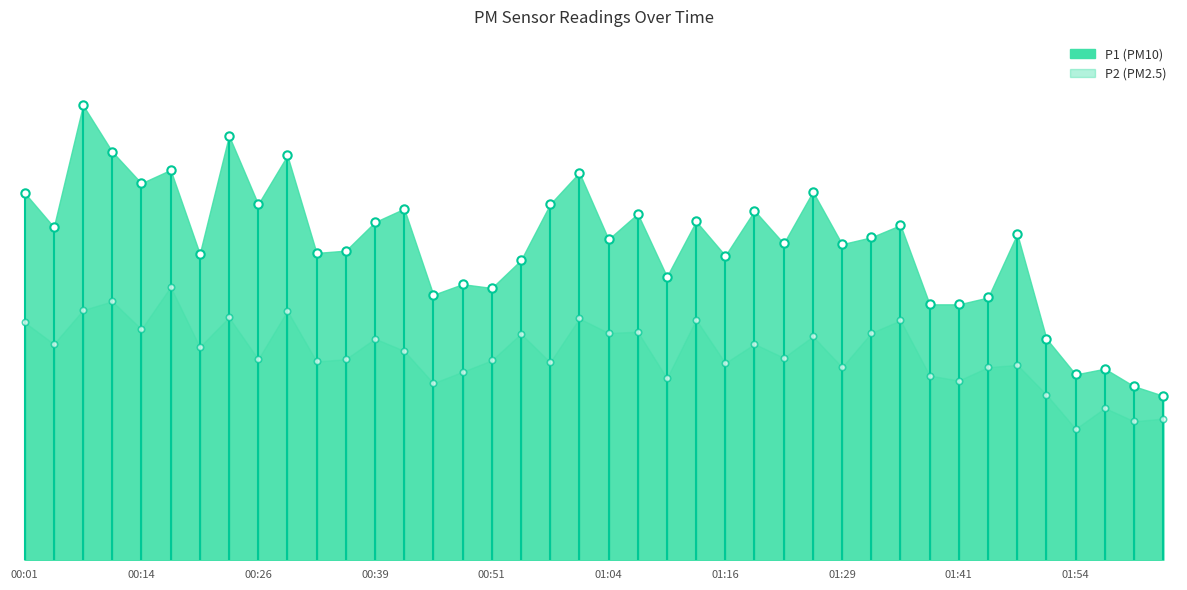

Reading left to right, extract all data points from this chart.

P1: 00:01=9.7	00:04=8.8	00:08=11.9	00:11=10.7	00:14=9.9	00:17=10.2	00:20=8.1	00:23=11.2	00:26=9.3	00:30=10.6	00:33=8.1	00:36=8.1	00:39=8.9	00:42=9.2	00:45=7.0	00:48=7.2	00:51=7.2	00:54=7.9	00:58=9.3	01:01=10.2	01:04=8.4	01:07=9.1	01:10=7.5	01:13=8.9	01:16=8.0	01:20=9.2	01:23=8.3	01:26=9.7	01:29=8.3	01:32=8.5	01:35=8.8	01:38=6.7	01:41=6.7	01:45=6.9	01:48=8.6	01:51=5.8	01:54=4.9	01:57=5.0	02:00=4.6	02:03=4.3
P2: 00:01=6.2	00:04=5.7	00:08=6.6	00:11=6.8	00:14=6.1	00:17=7.2	00:20=5.6	00:23=6.4	00:26=5.3	00:30=6.5	00:33=5.2	00:36=5.3	00:39=5.8	00:42=5.5	00:45=4.7	00:48=5.0	00:51=5.2	00:54=6.0	00:58=5.2	01:01=6.3	01:04=6.0	01:07=6.0	01:10=4.8	01:13=6.3	01:16=5.2	01:20=5.7	01:23=5.3	01:26=5.9	01:29=5.1	01:32=6.0	01:35=6.3	01:38=4.8	01:41=4.7	01:45=5.1	01:48=5.1	01:51=4.3	01:54=3.5	01:57=4.0	02:00=3.6	02:03=3.7